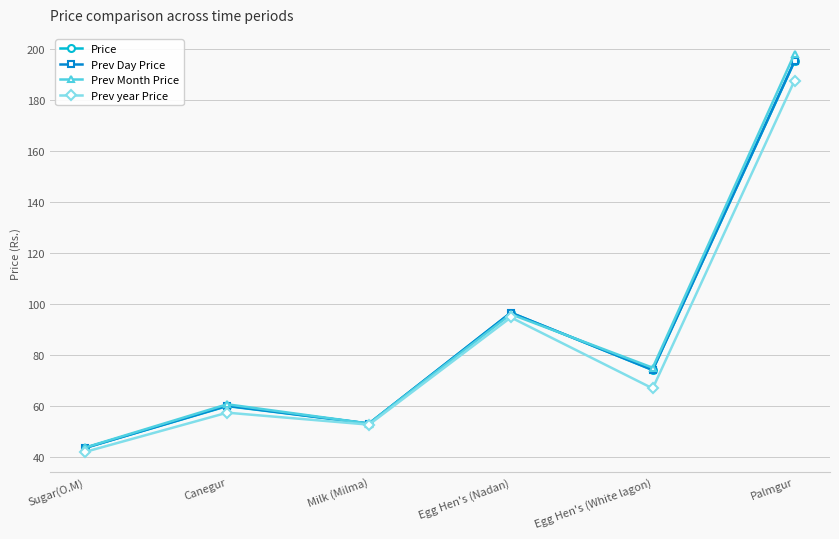

List the labels in order of Prev Month Price value, largest first.

Palmgur, Egg Hen's (Nadan), Egg Hen's (White lagon), Canegur, Milk (Milma), Sugar(O.M)